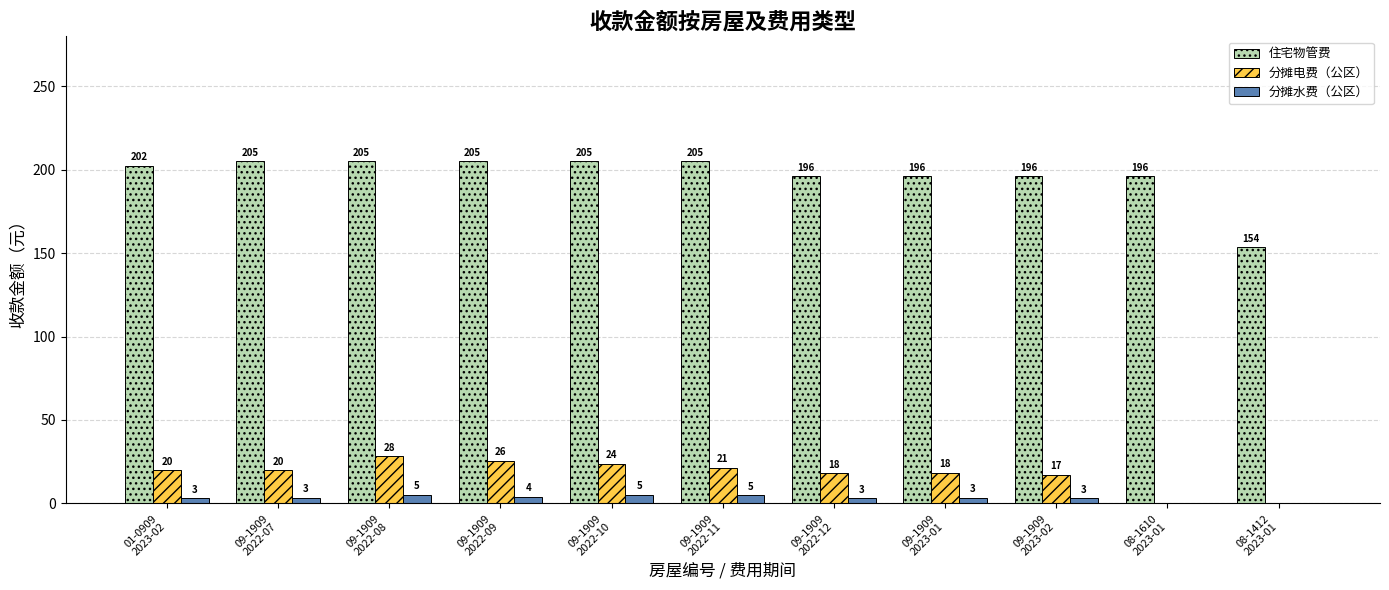

What is the total value across all series at 09-1909
2022-12?

217.4